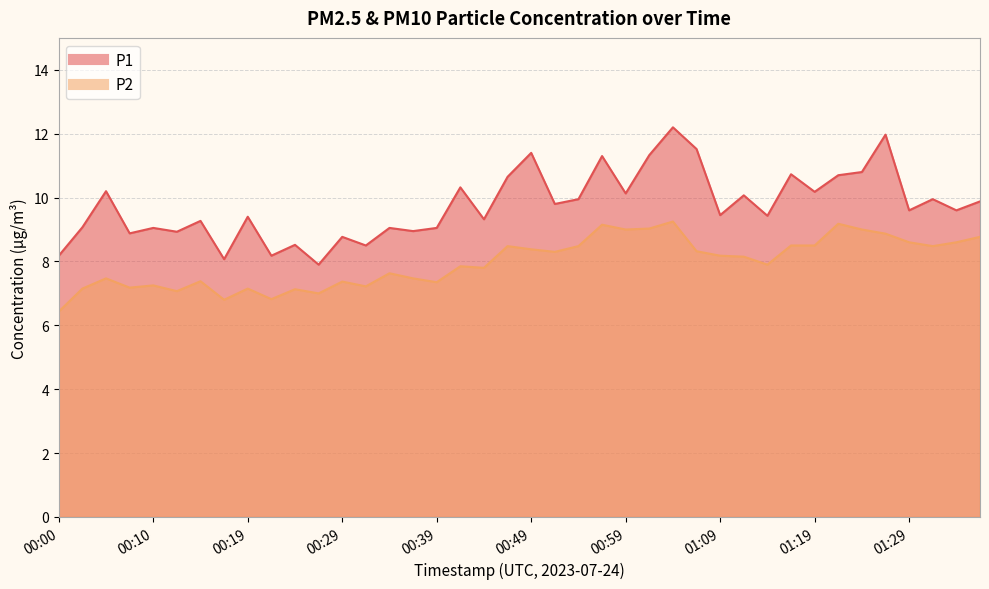

At which category does P2 reach its first local valley?

00:07